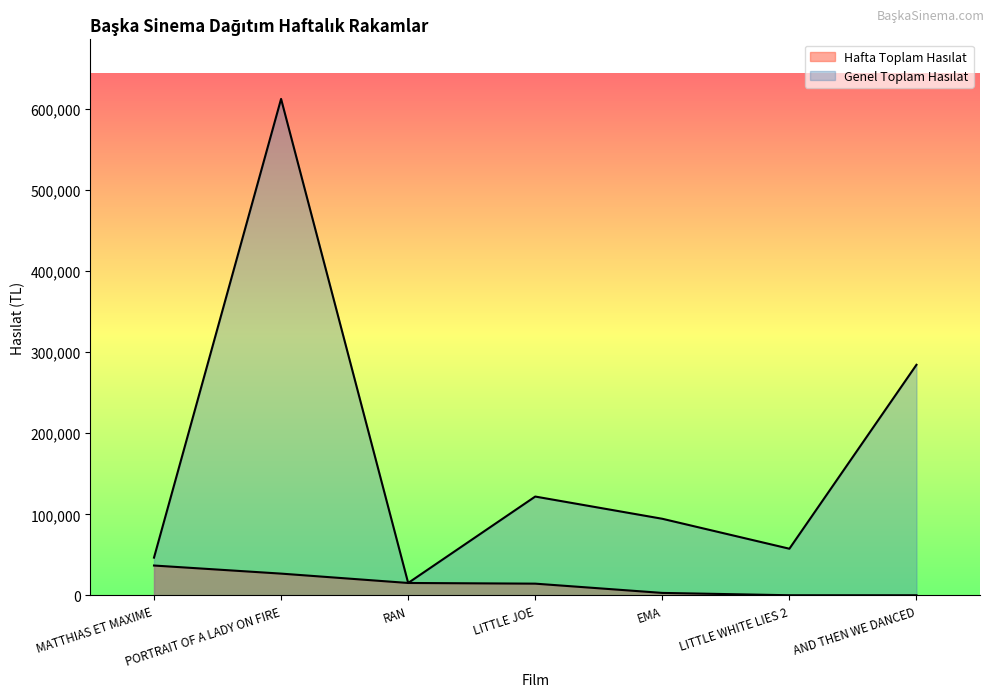

True or false: Hafta Toplam Hasılat and Genel Toplam Hasılat cross at least once.

False